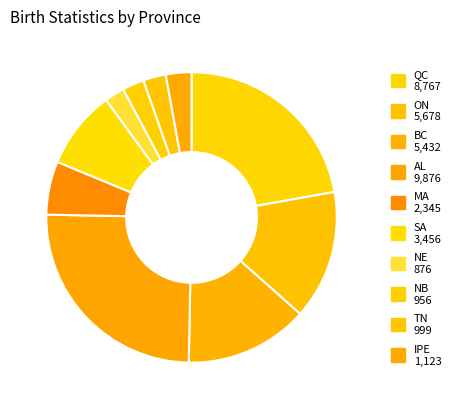

Count the number of slices in the pie.

10